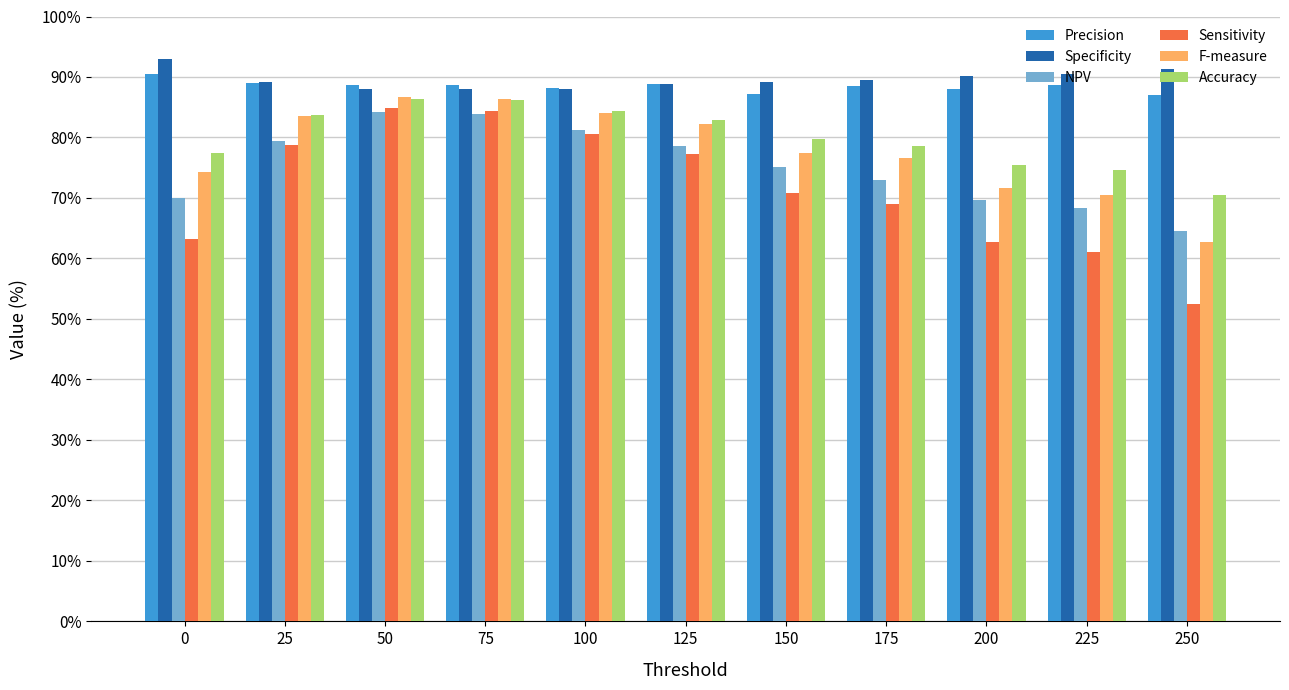

What value does the Accuracy series have at 200?

75.5